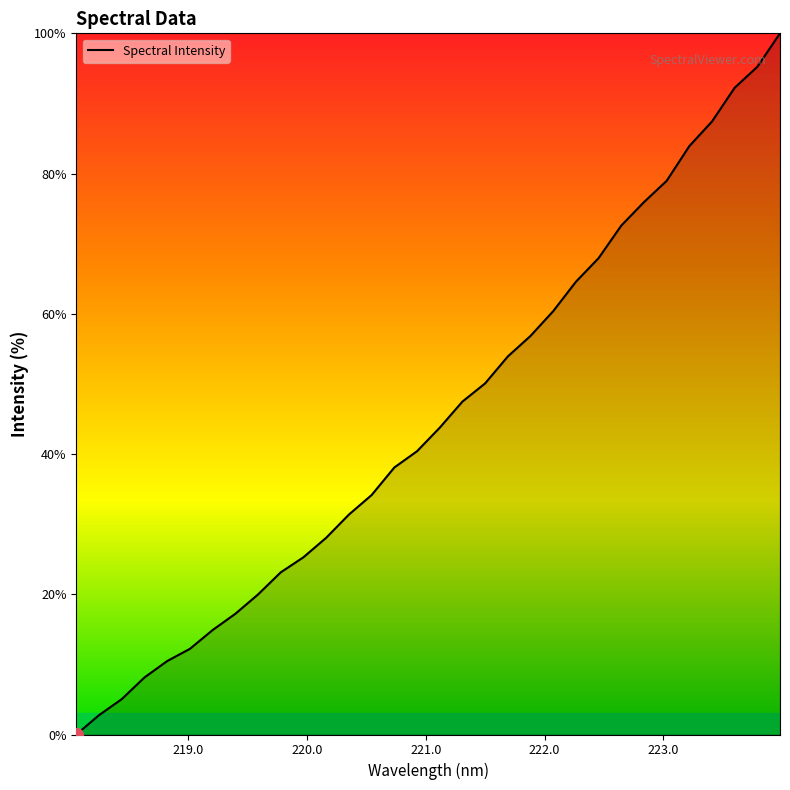

What is the greatest value displayed?

100.0